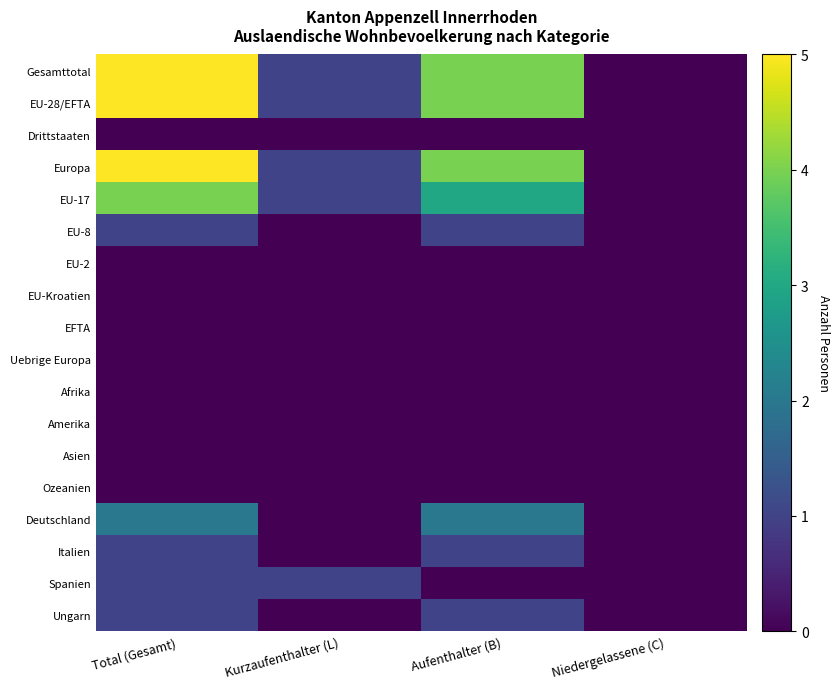

At how many categories does at least one series exceed 0?

3